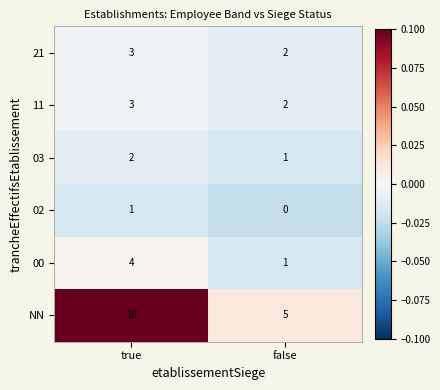

What is the sum of all 21 values?

5